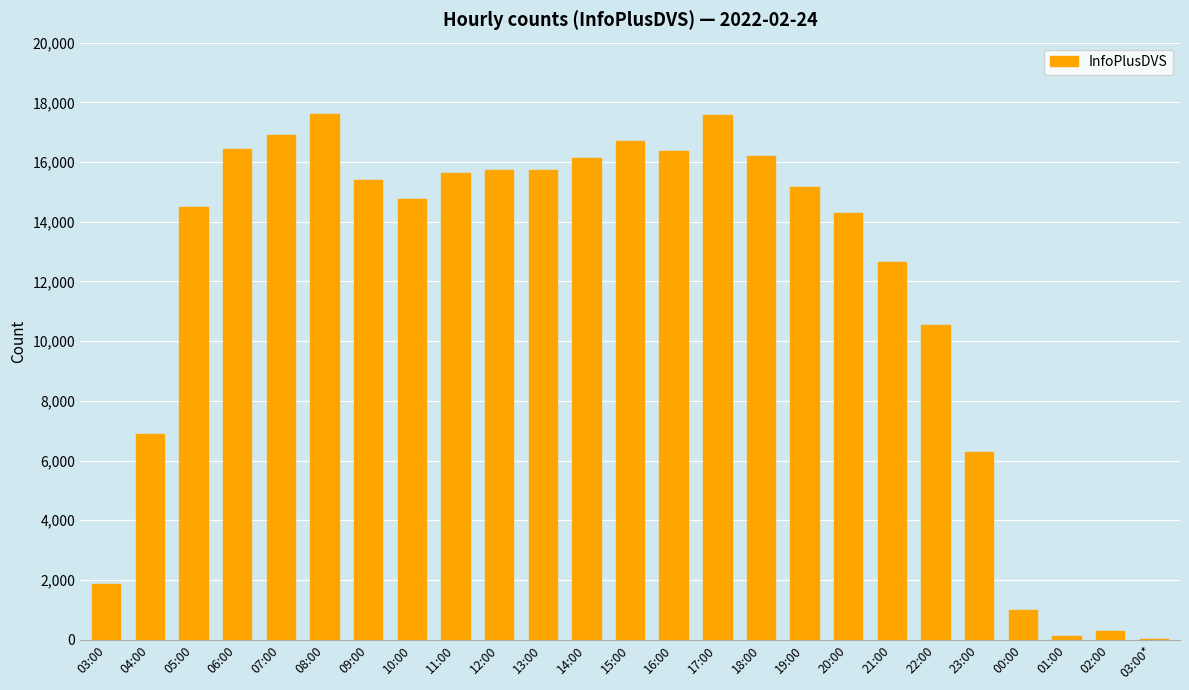

Count the number of categories in the chart.

25